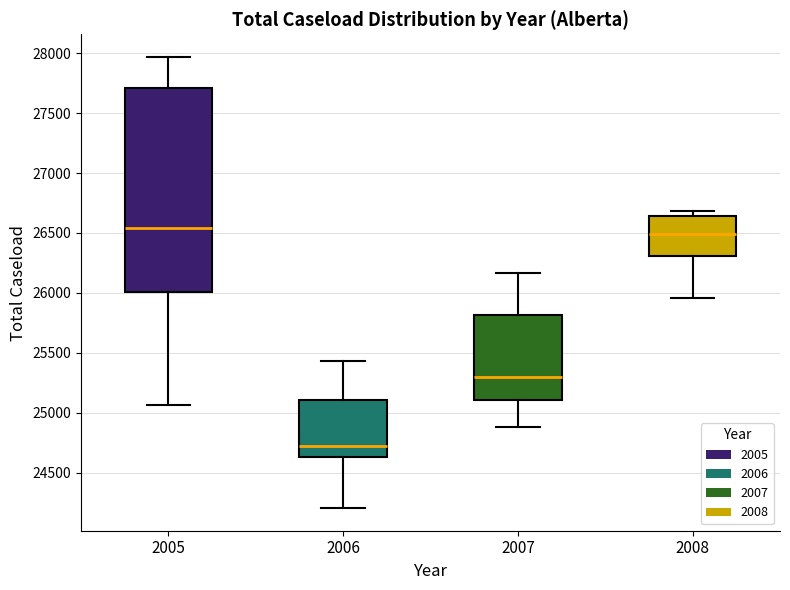

Reading left to right, read every box against the y-axis: the position of its median line, the range the box covers, and the ends of its whiskers. The values are not printed on the chart, so give them approximately, as read against the axis.

2005: median 26550, box 26000 to 27700, whiskers 25050 to 27950
2006: median 24700, box 24650 to 25100, whiskers 24200 to 25450
2007: median 25300, box 25100 to 25800, whiskers 24900 to 26150
2008: median 26500, box 26300 to 26650, whiskers 25950 to 26700